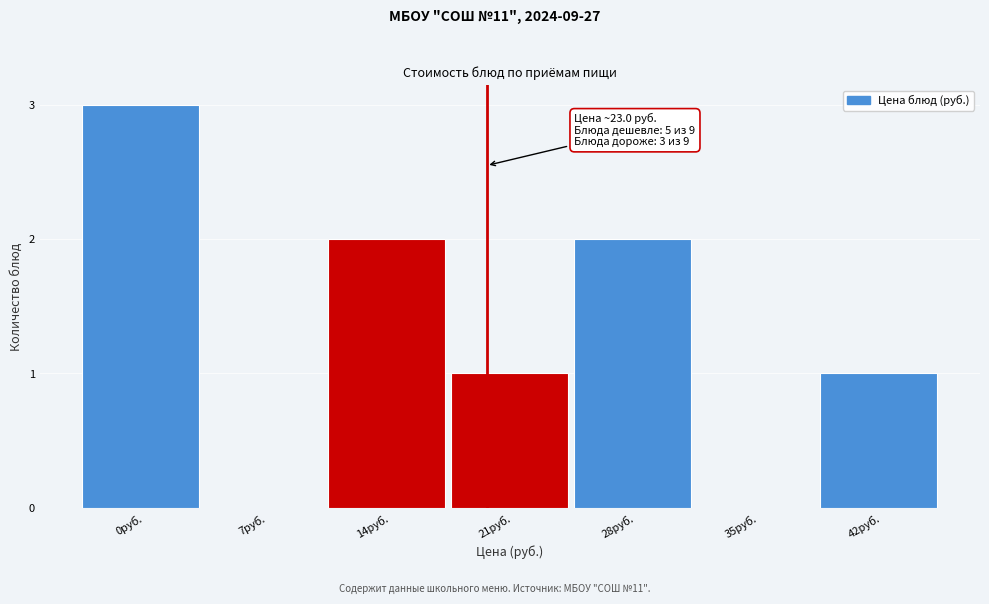

Reading left to right, transcribe all the data shown in this chart.

0руб.=3	7руб.=0	14руб.=2	21руб.=1	28руб.=2	35руб.=0	42руб.=1